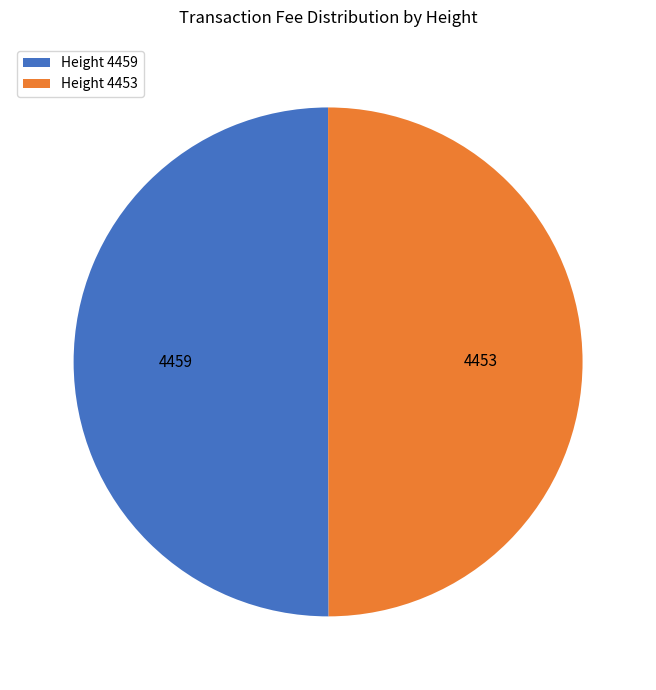

Combined, do Height 4459 and Height 4453 account for over 50%?

Yes